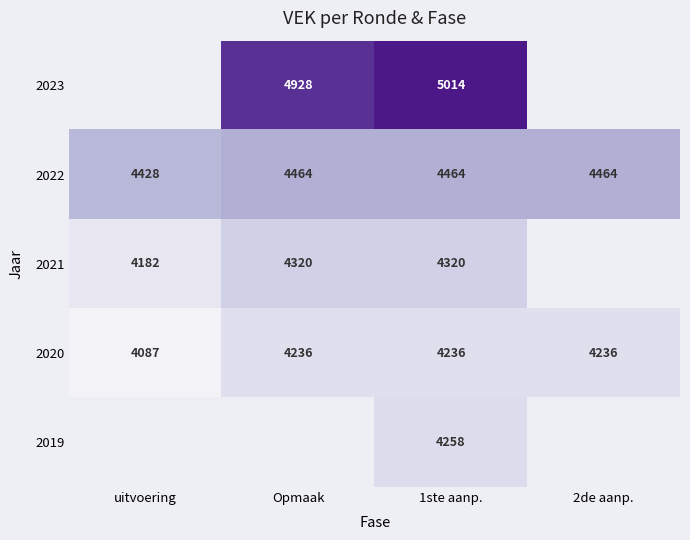

What is the spread (max minus min) of values at 1ste aanp.?

778